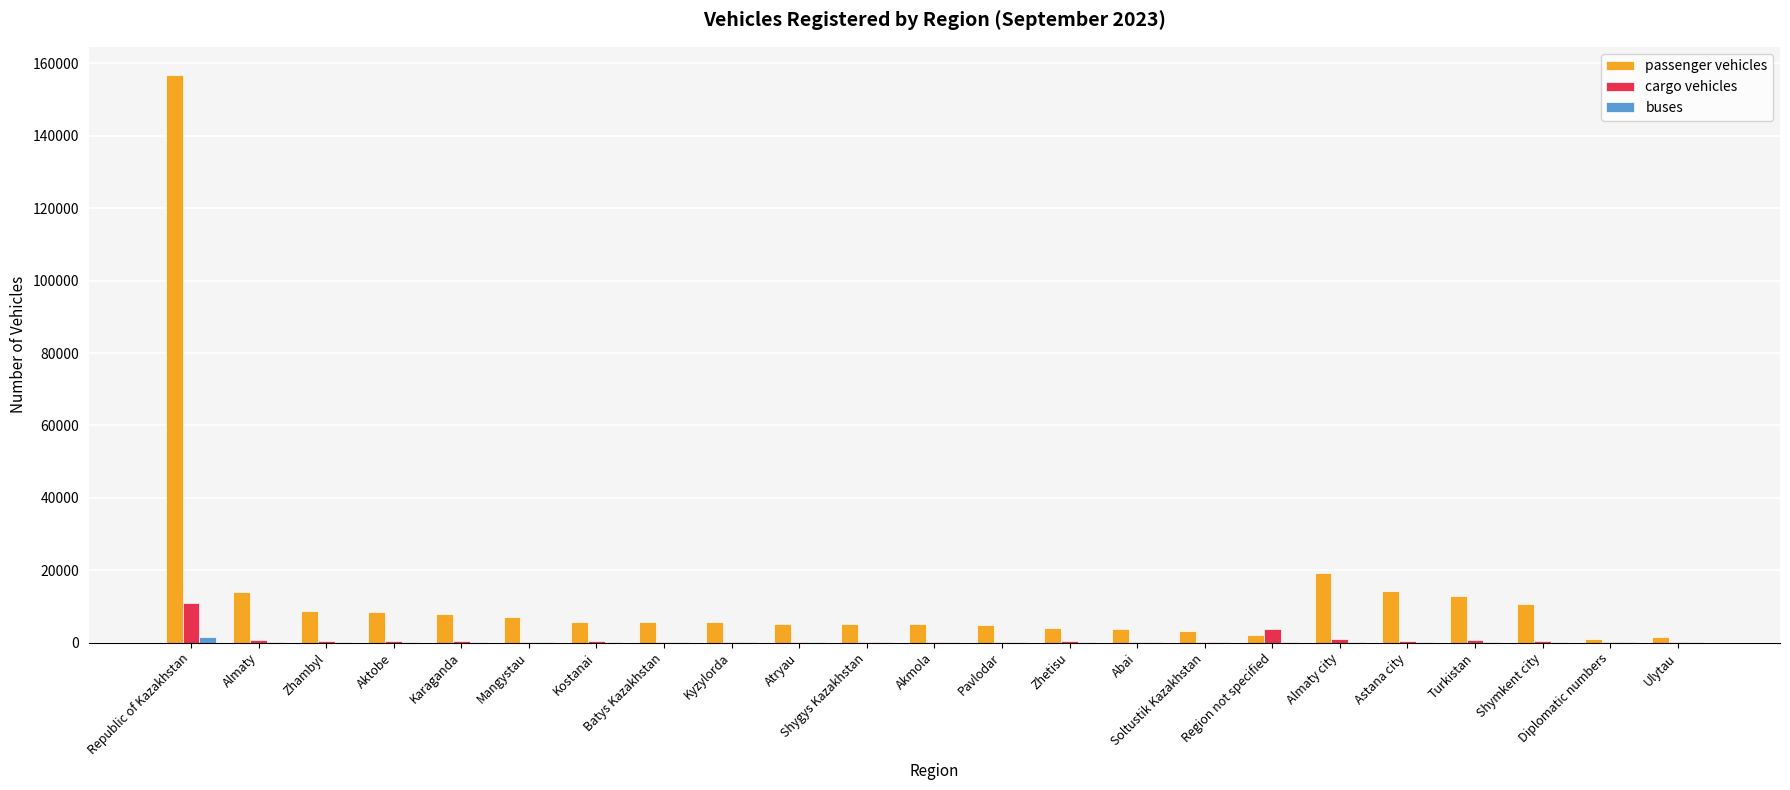

What is the maximum value for passenger vehicles?

156769